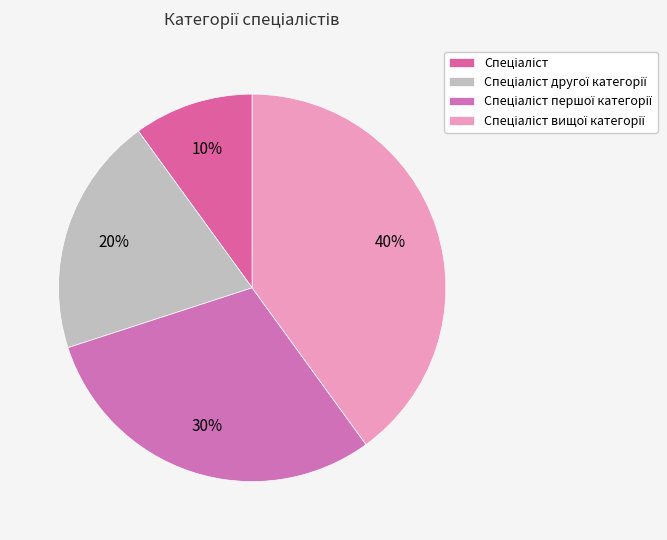

How many segments does this pie chart have?

4